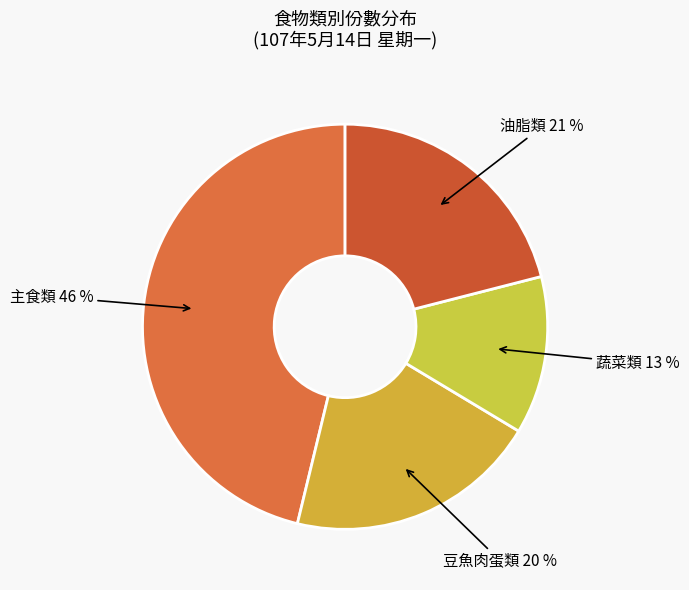

How many segments does this pie chart have?

4